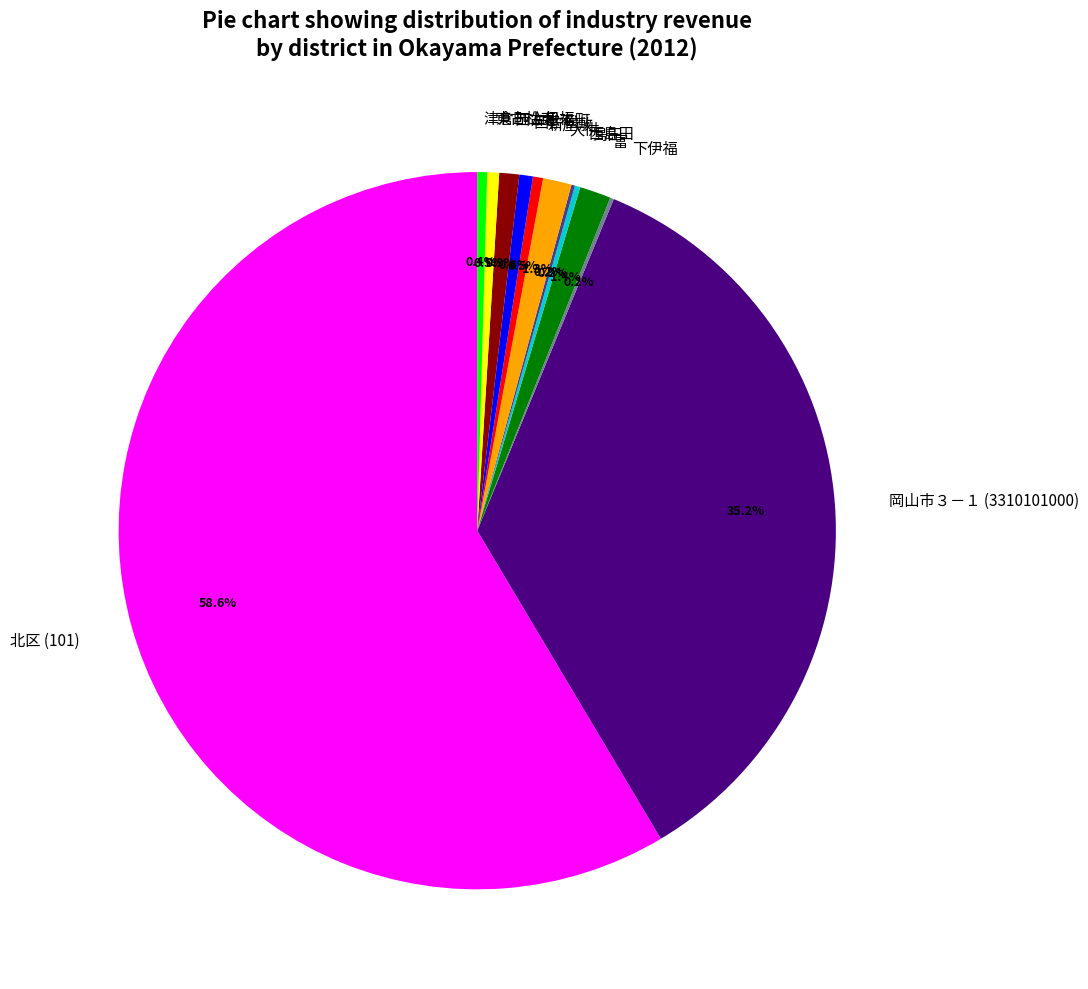

Approximately how many times larger is the value at 富 compared to 西古松本町?

1.6